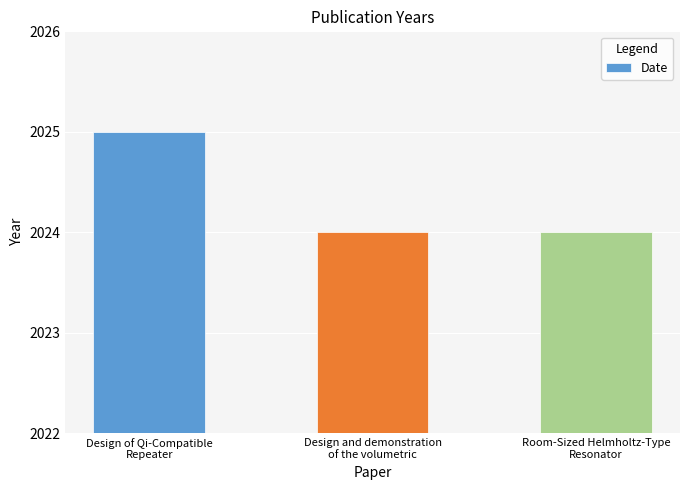

What is the label of the 2nd bar from the right?

Design and demonstration
of the volumetric